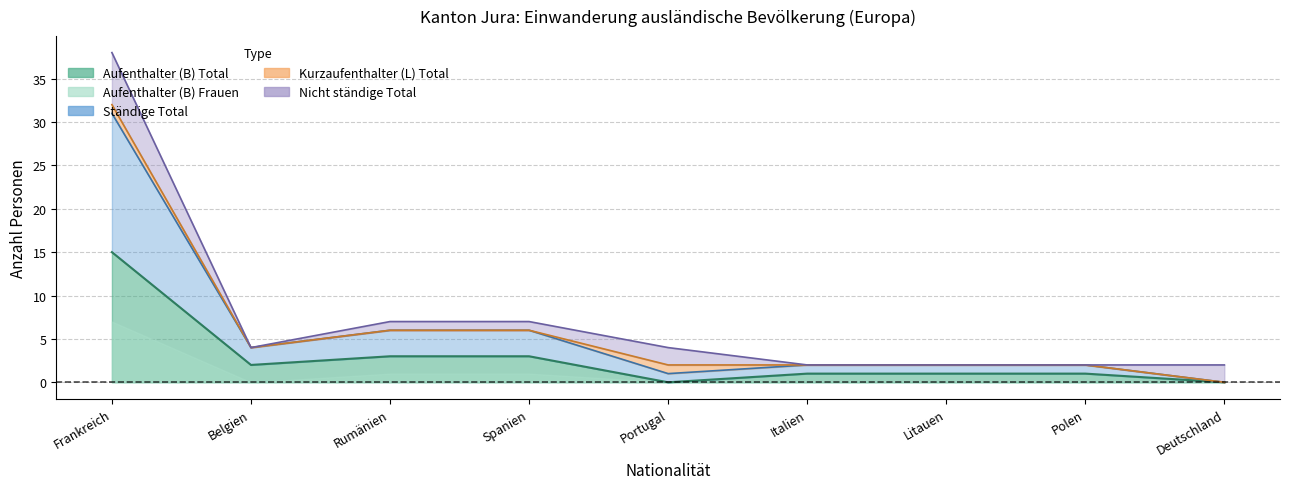

At which category is the sum across all series the highest?

Frankreich